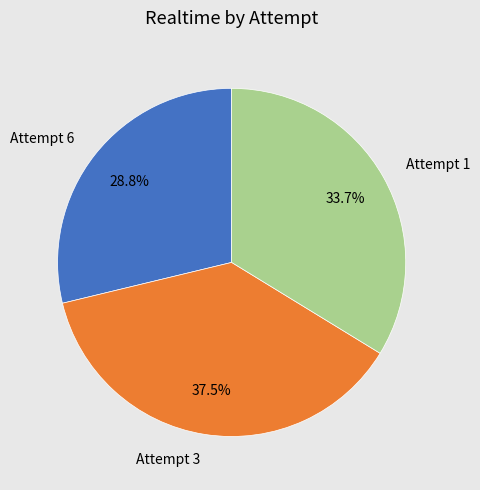

Is the sum of Attempt 6 and Attempt 3 greater than half?

Yes